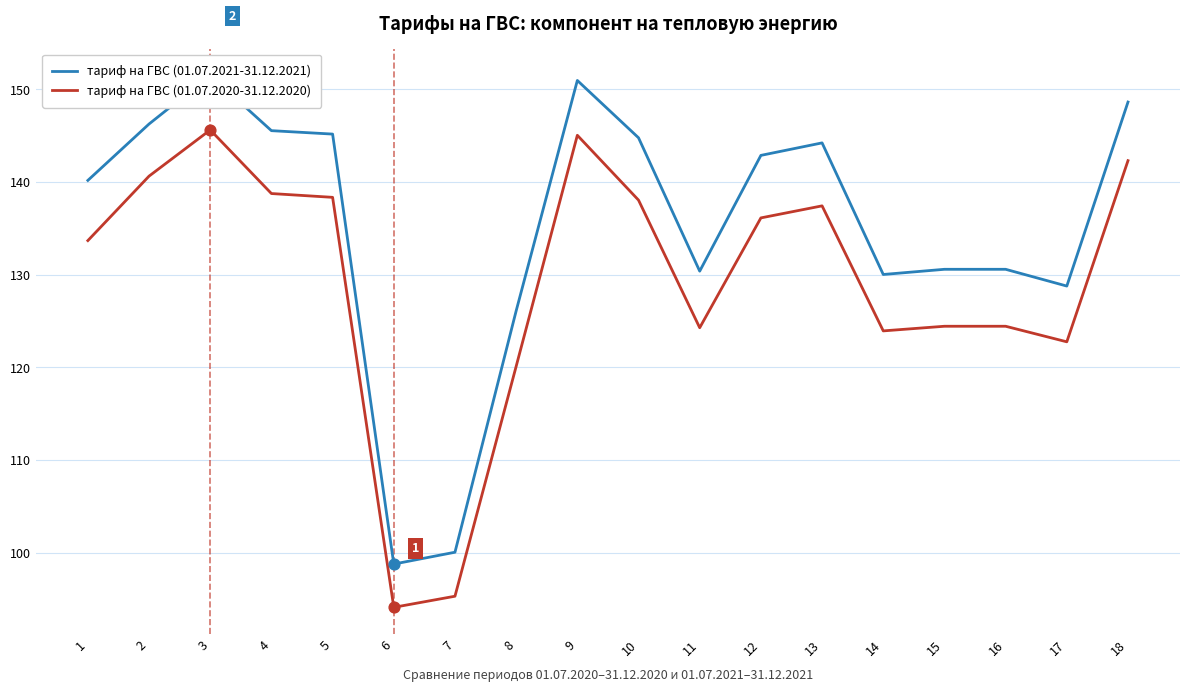

Which series contains the highest Y value?

тариф на ГВС (01.07.2021-31.12.2021)